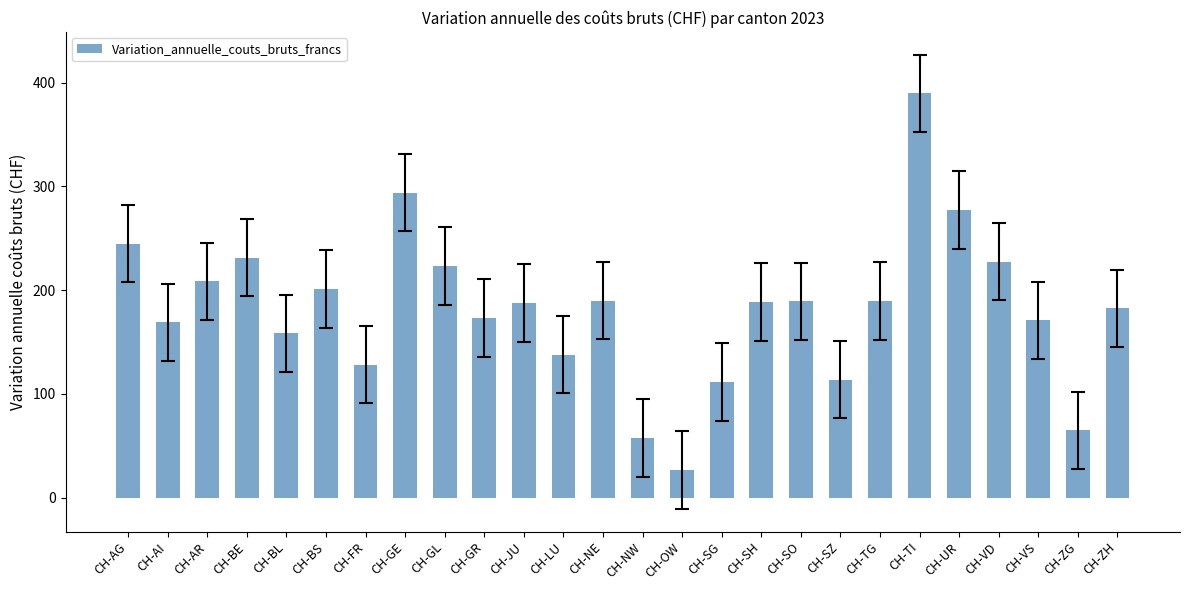

The value at CH-LU is 76.8. True or false?

False